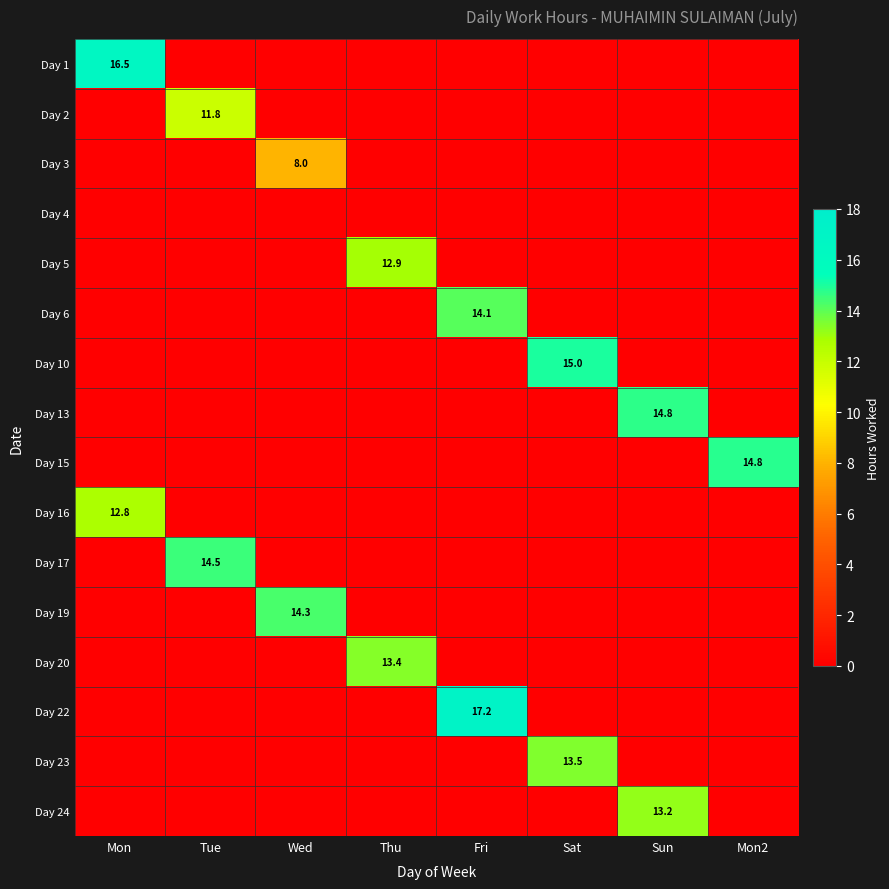

Rank the series by their maximum value, from lowest to highest.

Day 4, Day 3, Day 2, Day 16, Day 5, Day 24, Day 20, Day 23, Day 6, Day 19, Day 17, Day 13, Day 15, Day 10, Day 1, Day 22